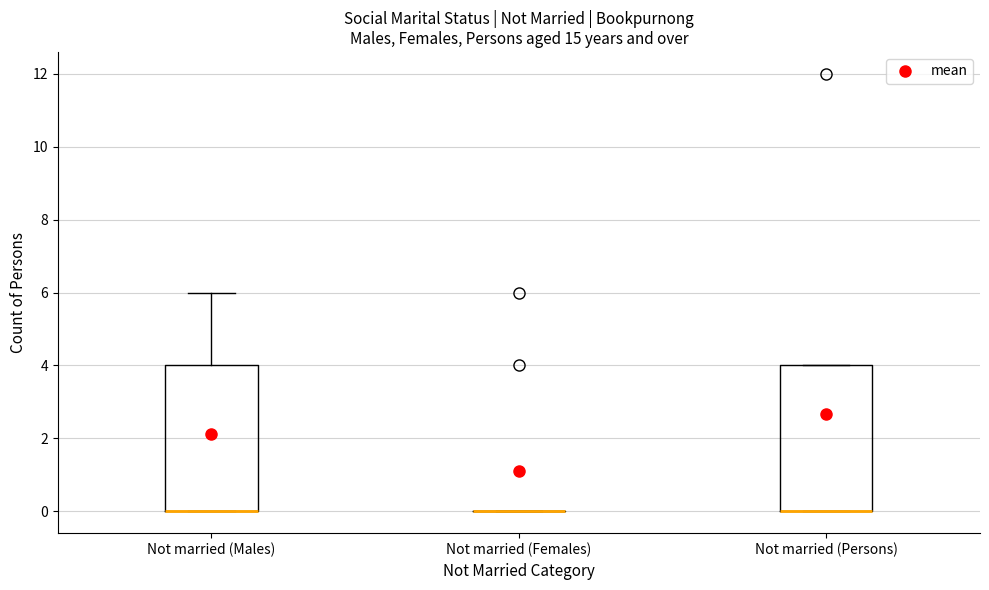

Reading left to right, transcribe this box plot: for each box, give where its median line is, the range the box spans, and where its two whiskers end, as read against the y-axis. The values are not printed on the chart, so give them approximately, as read against the axis.

Not married (Males): median 0 (drawn on the box's lower edge), box 0 to 4, whiskers 0 to 6
Not married (Females): box collapsed to a line at 0, whiskers 0 to 0
Not married (Persons): median 0 (drawn on the box's lower edge), box 0 to 4, whiskers 0 to 4